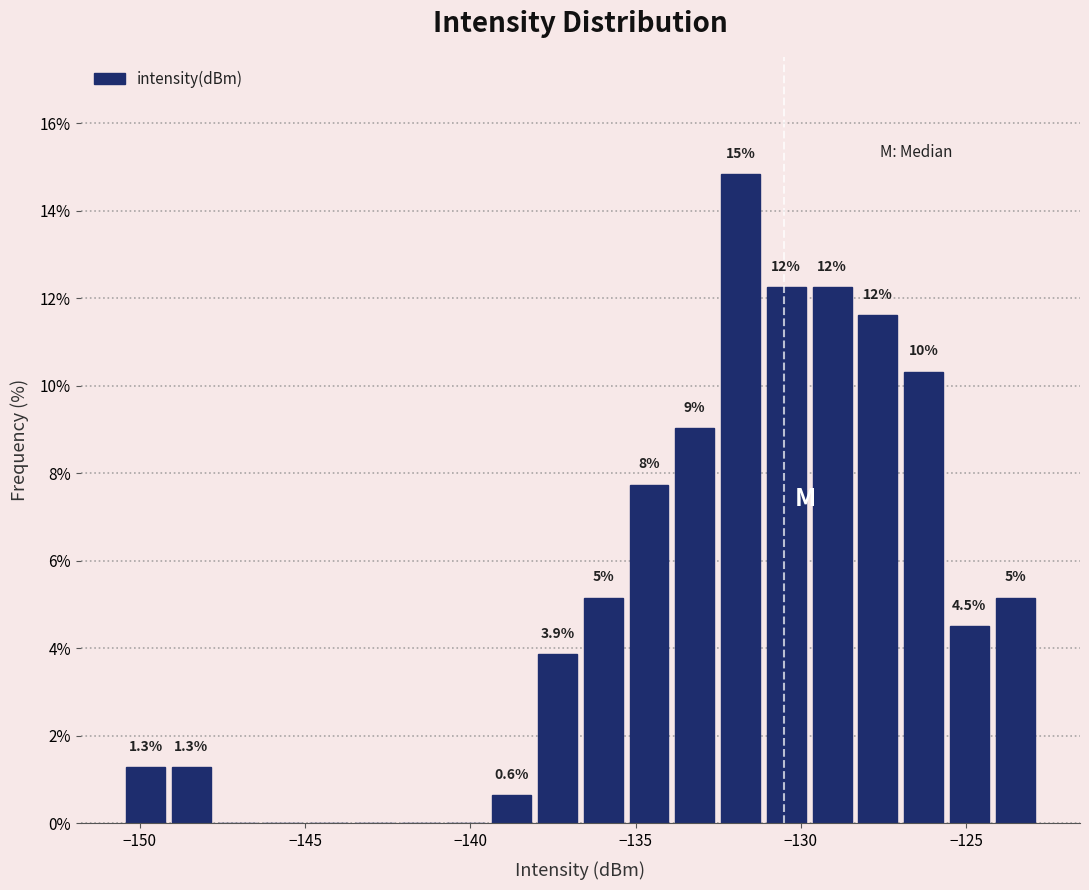

Read against the x-axis, roughly where is the centre of the tallest bar?

-132.0